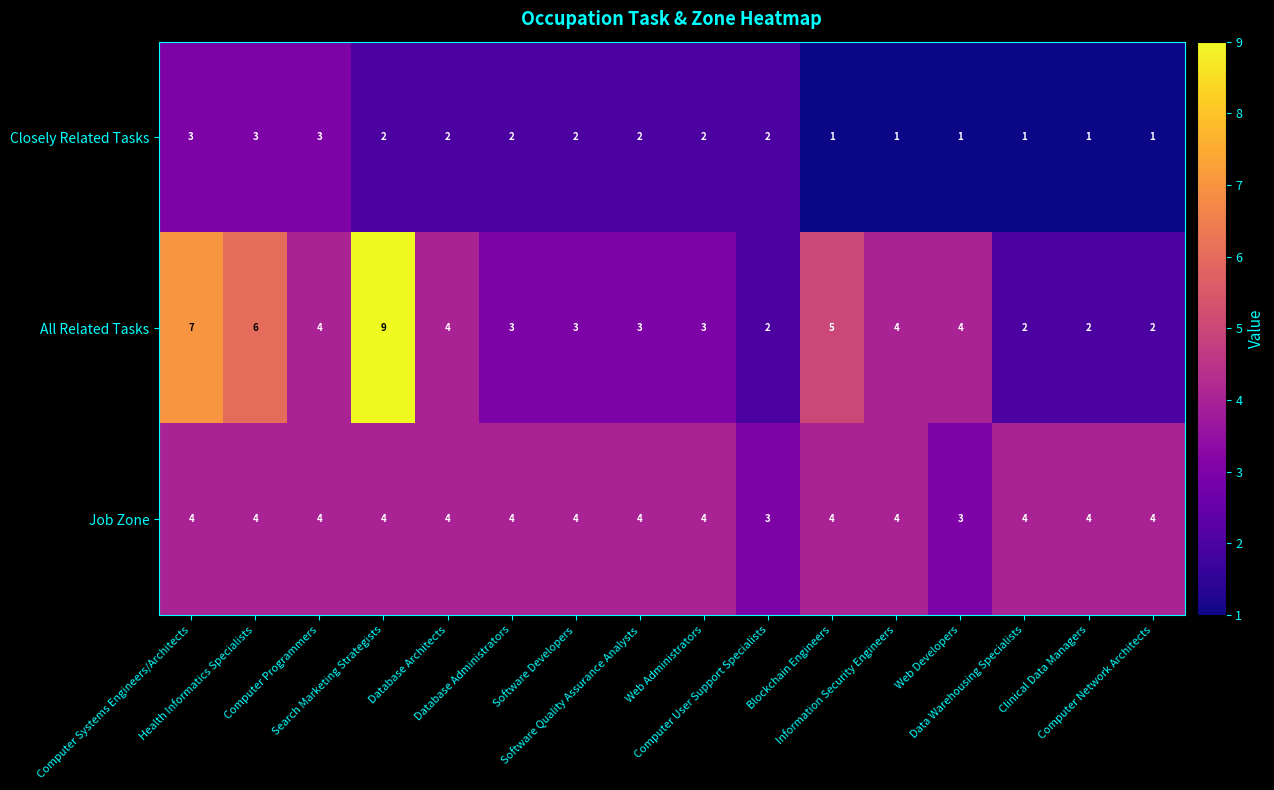

What is the maximum value for Closely Related Tasks?

3